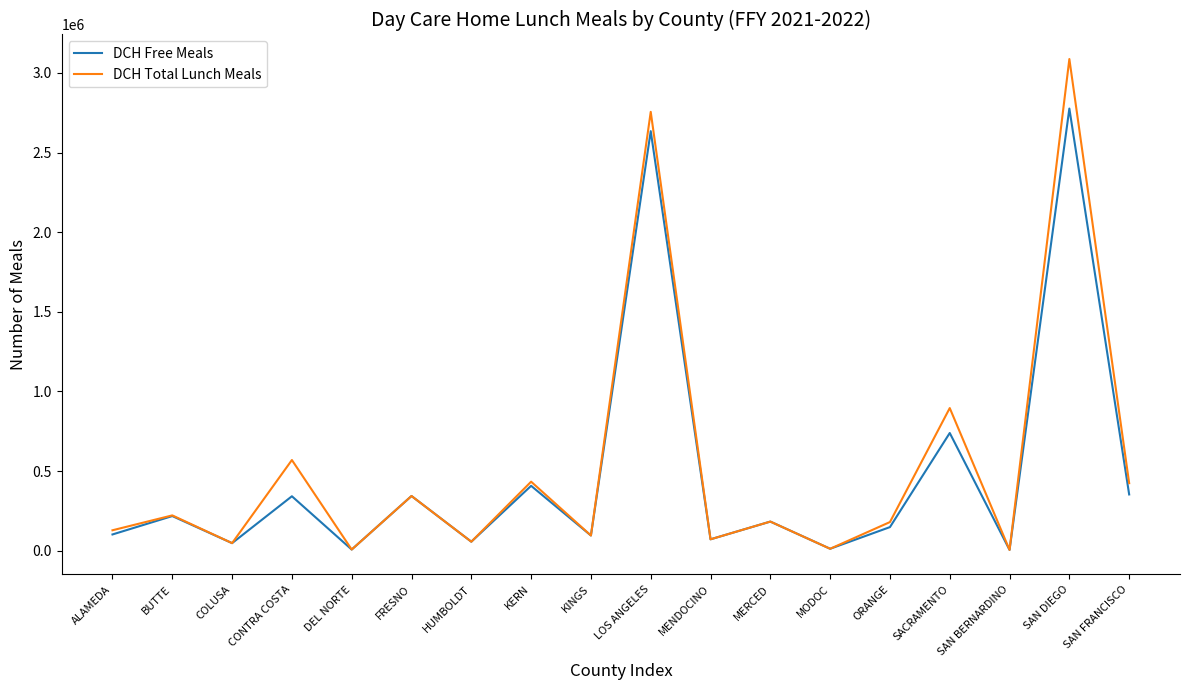

What is the highest value of the DCH Total Lunch Meals series?

3087087